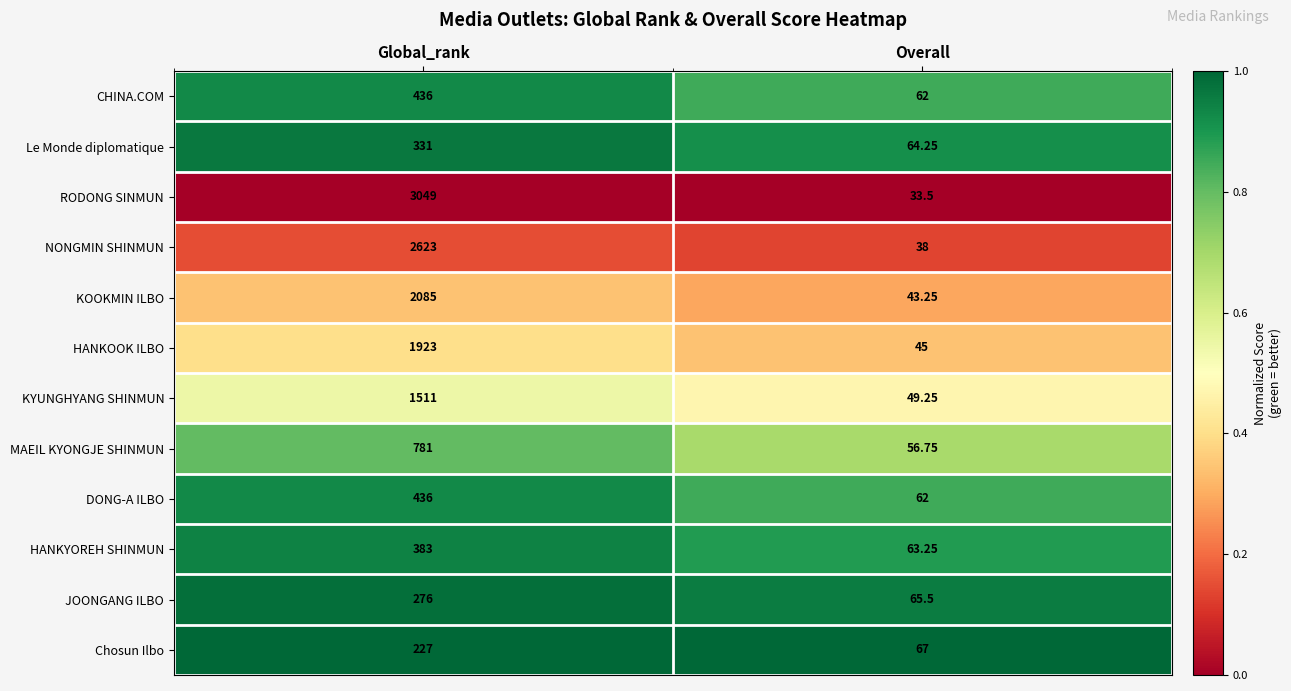

At which category does the chart reach its peak across all series?

Global_rank